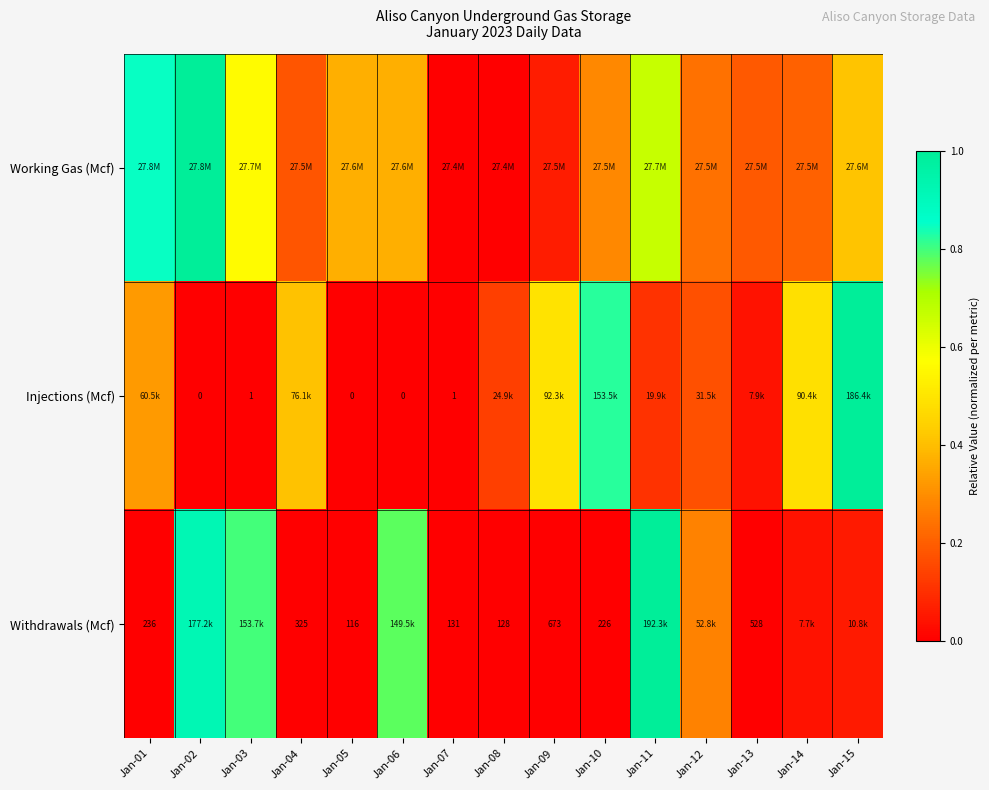

At which label is Withdrawals (Mcf) closest to 0?

Jan-05